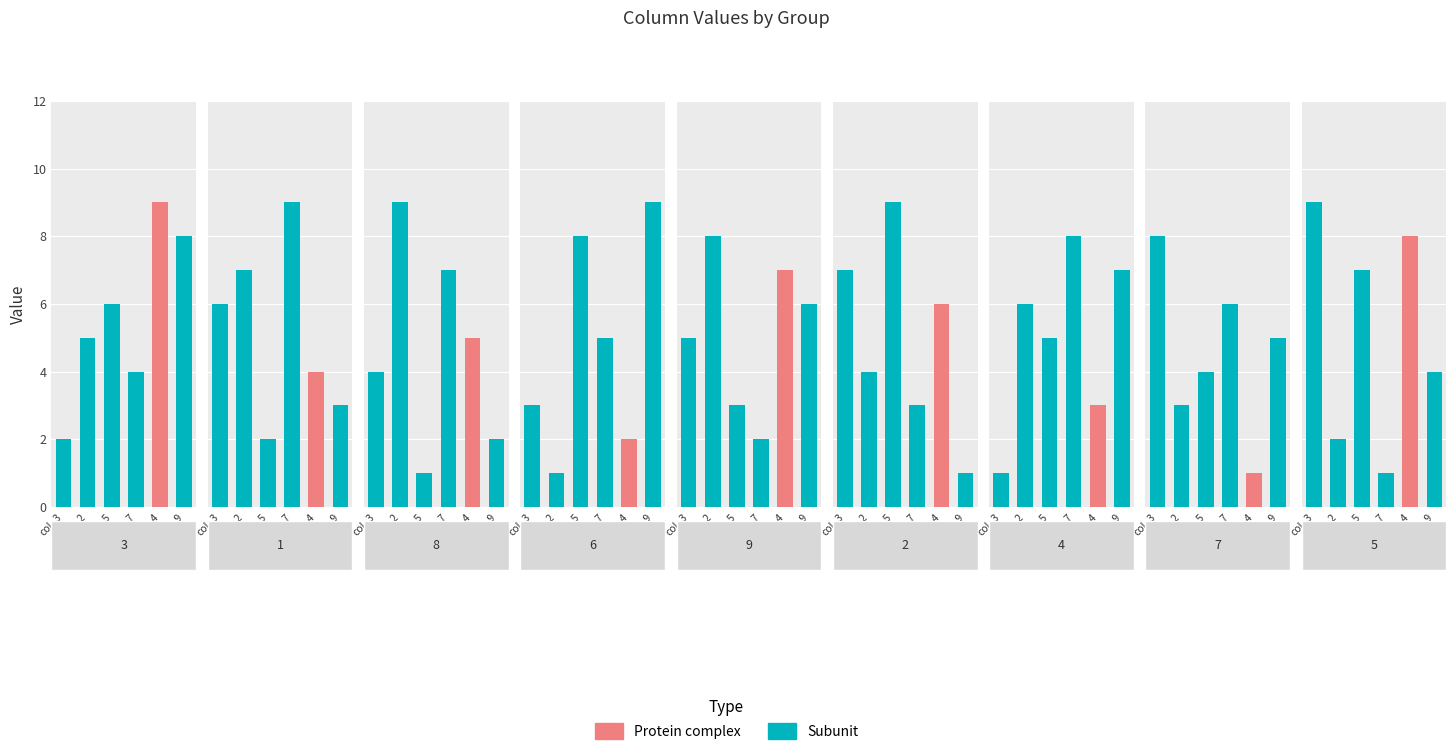

What is the difference between the maximum and minimum values in the col_5 series?

8